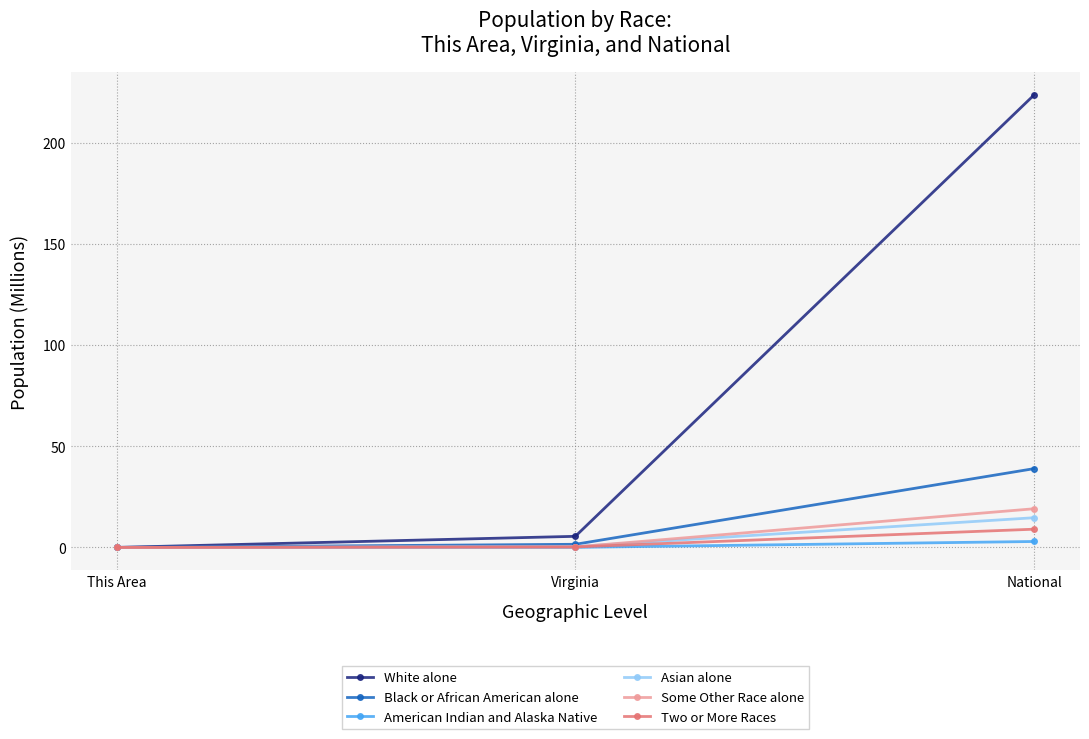

Which series has the largest range (max minus min)?

White alone